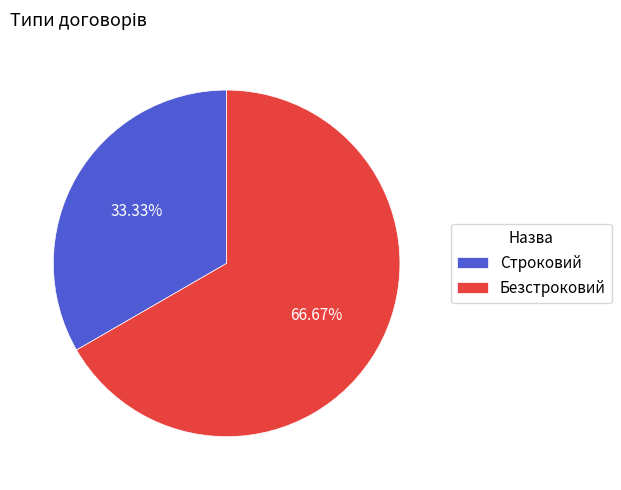

Is there a majority slice in this chart?

Yes